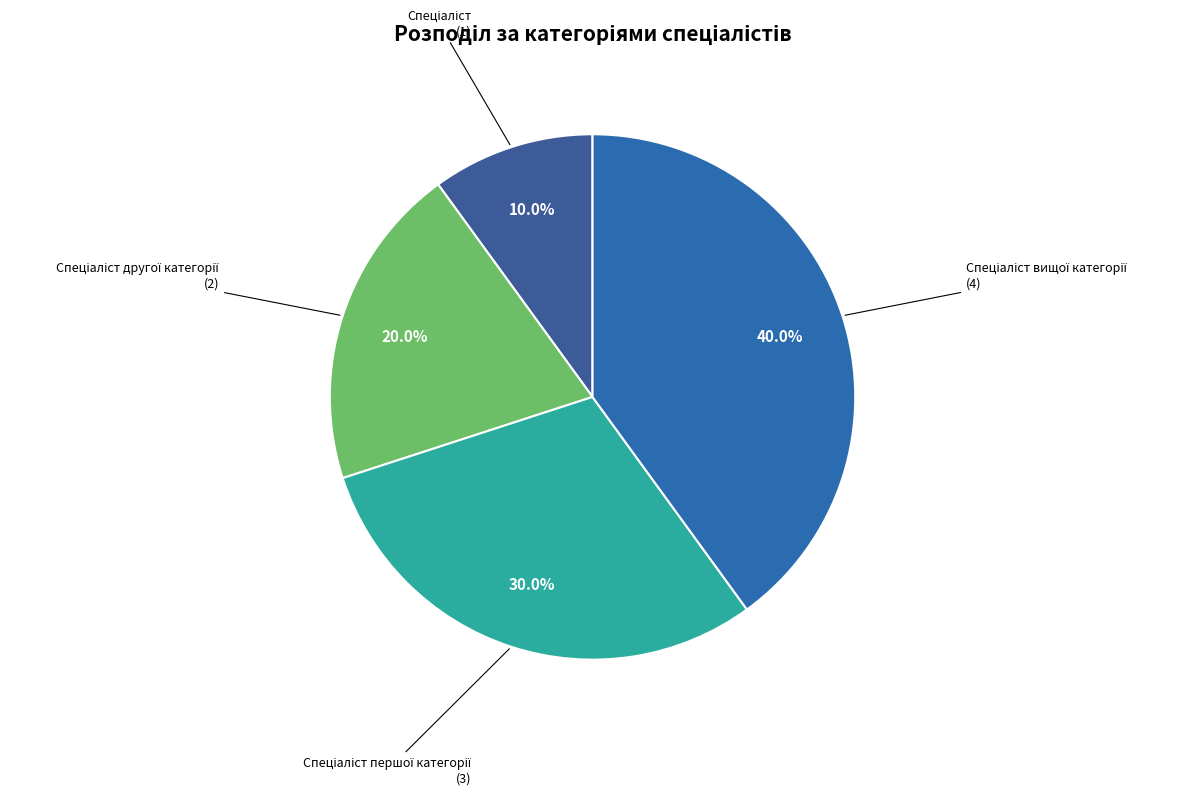

How many slices are in this pie chart?

4